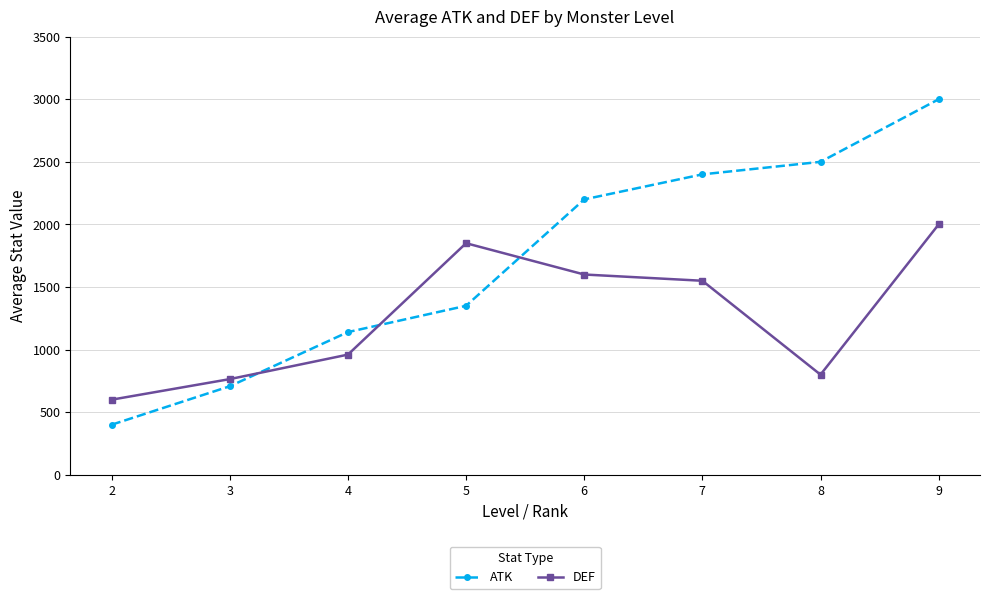

Reading right to left, list all the values displayed in this chart.

ATK: 9=3000.0	8=2500.0	7=2400.0	6=2200.0	5=1350.0	4=1140.0	3=707.1	2=400.0
DEF: 9=2000.0	8=800.0	7=1550.0	6=1600.0	5=1850.0	4=960.0	3=764.3	2=600.0